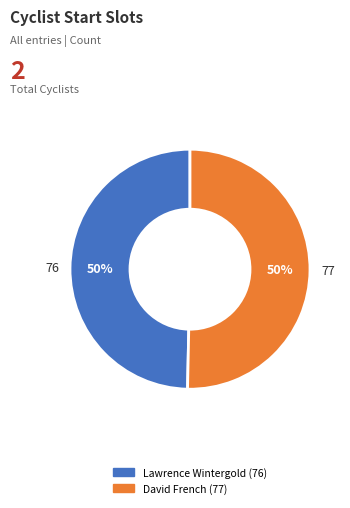

To the nearest percent, what is the average slice percentage?

50%